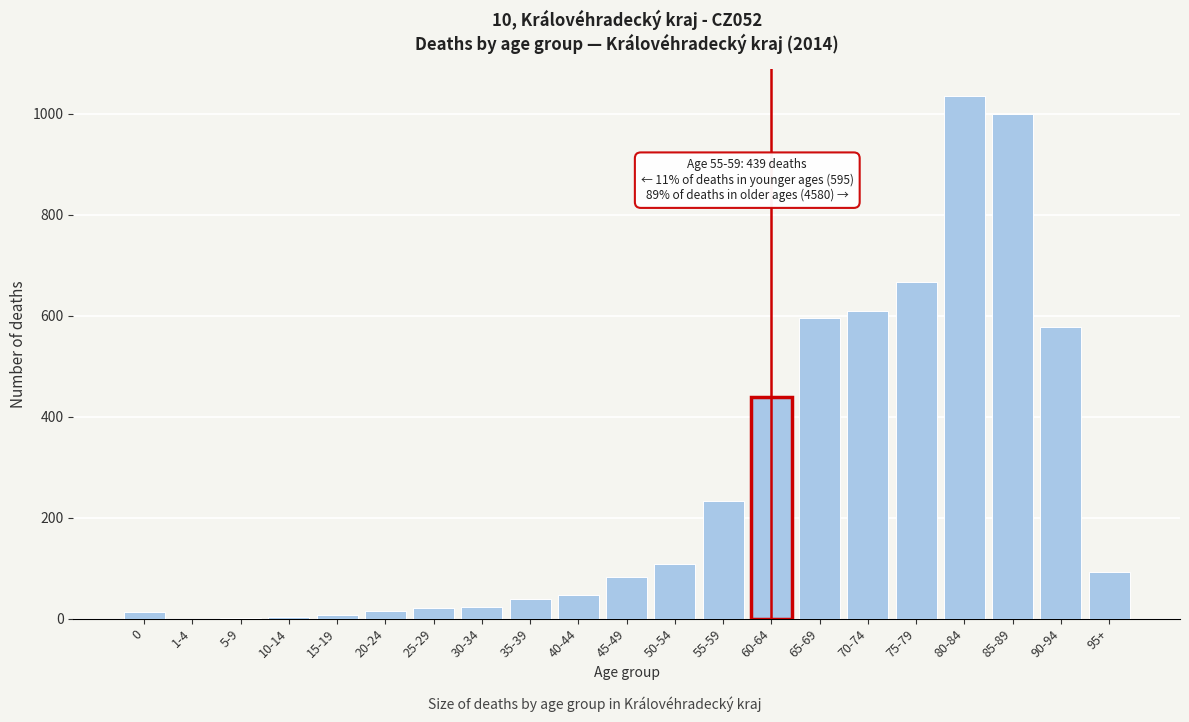

Which label corresponds to the largest value in the chart?

80-84